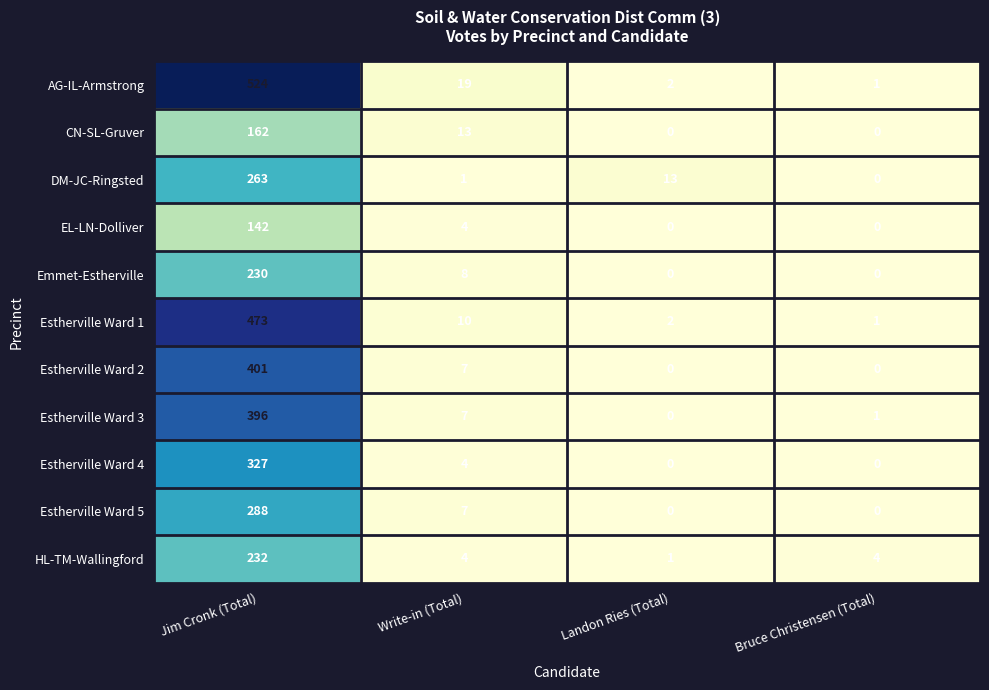

At which label is AG-IL-Armstrong closest to 262?

Write-in (Total)